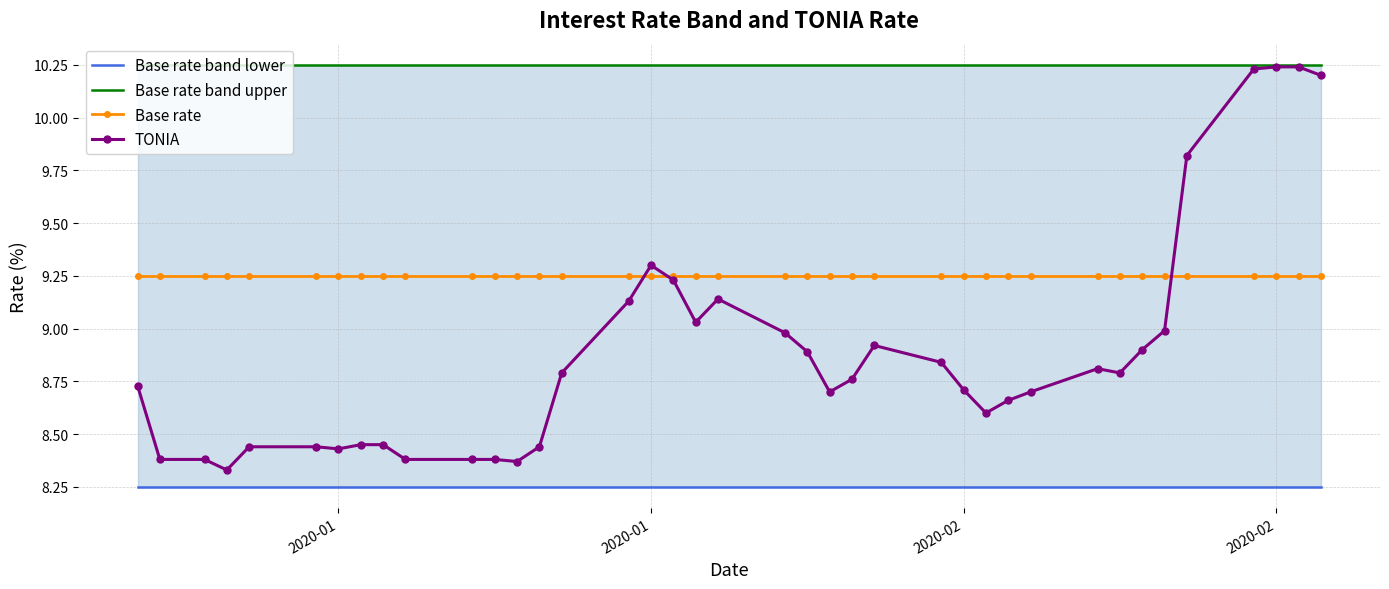

True or false: TONIA has a value of 12.6 at 17.

False